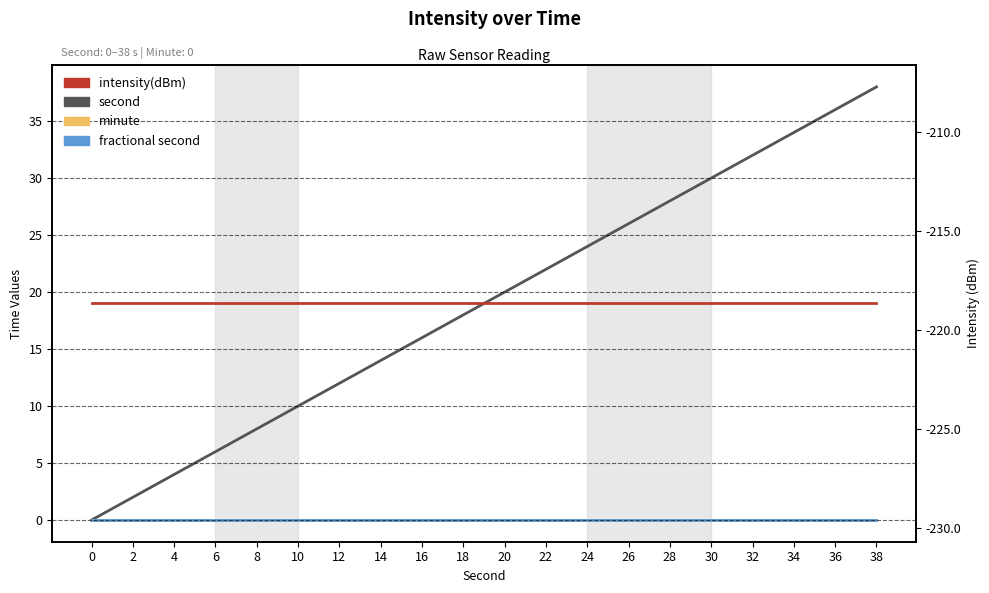

True or false: minute and second cross at least once.

False